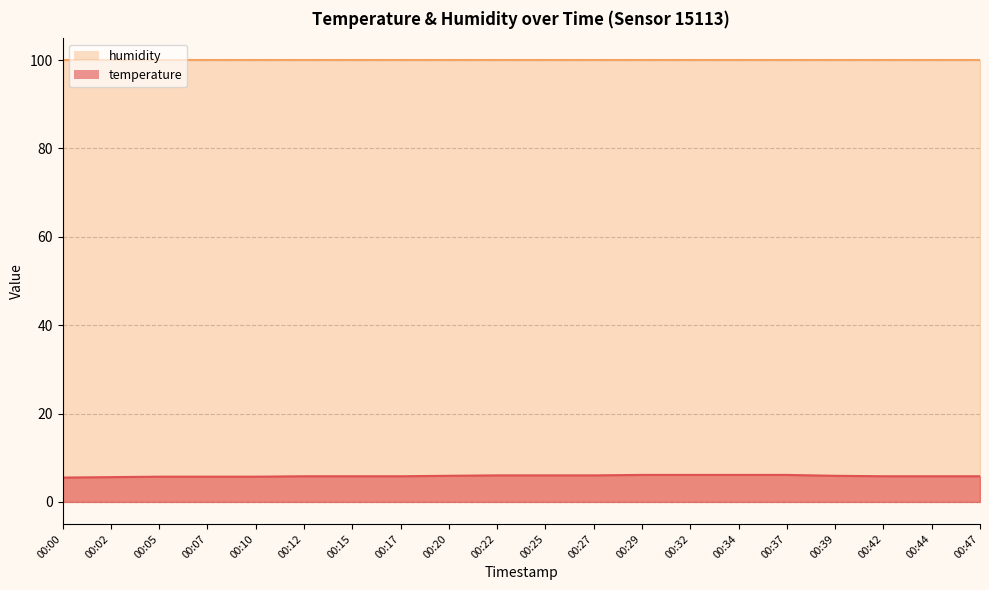

What is the value of the 4th point from the left?

5.7